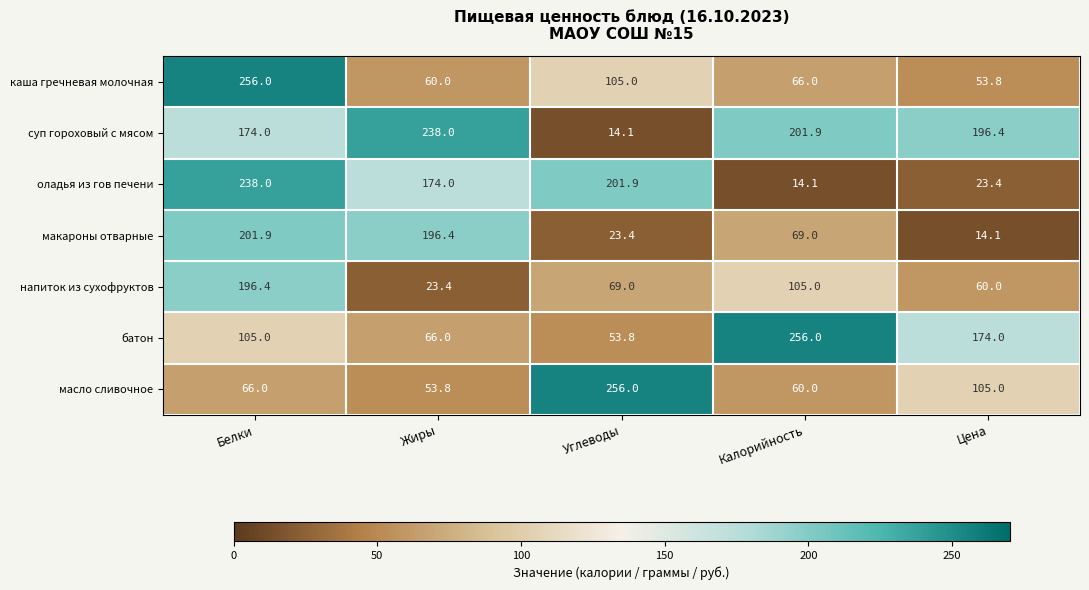

What is the approximate value of каша гречневая молочная at Калорийность?

66.0